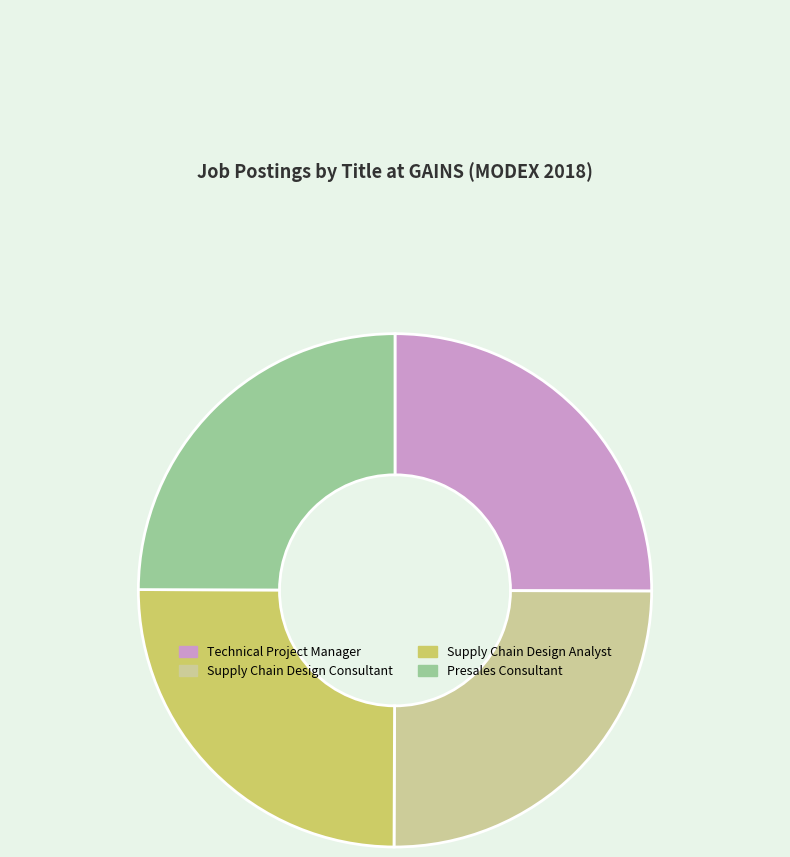

Is Technical Project Manager the majority of the pie?

No